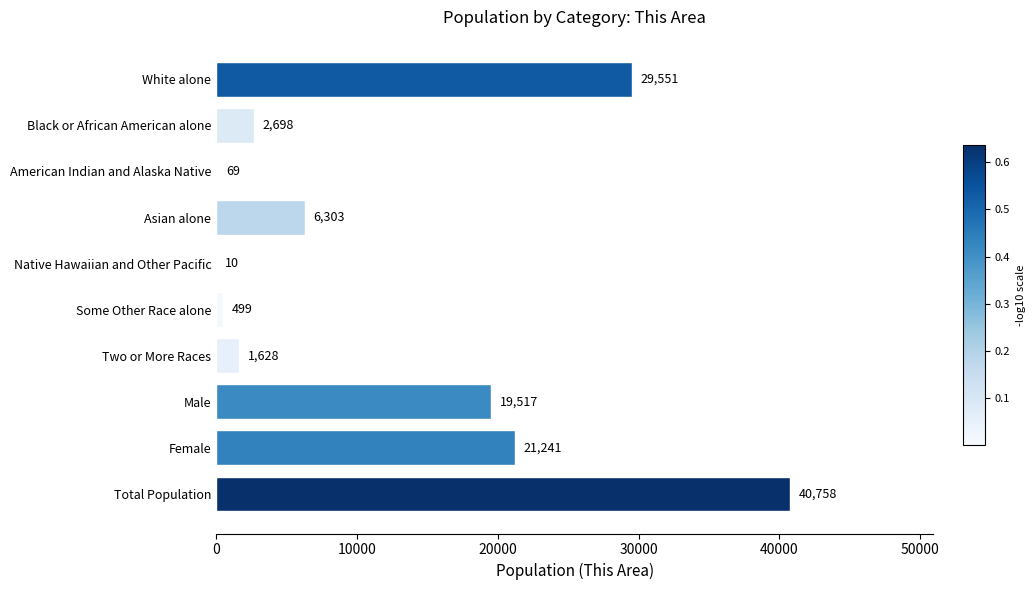

Are the bars horizontal?

Yes